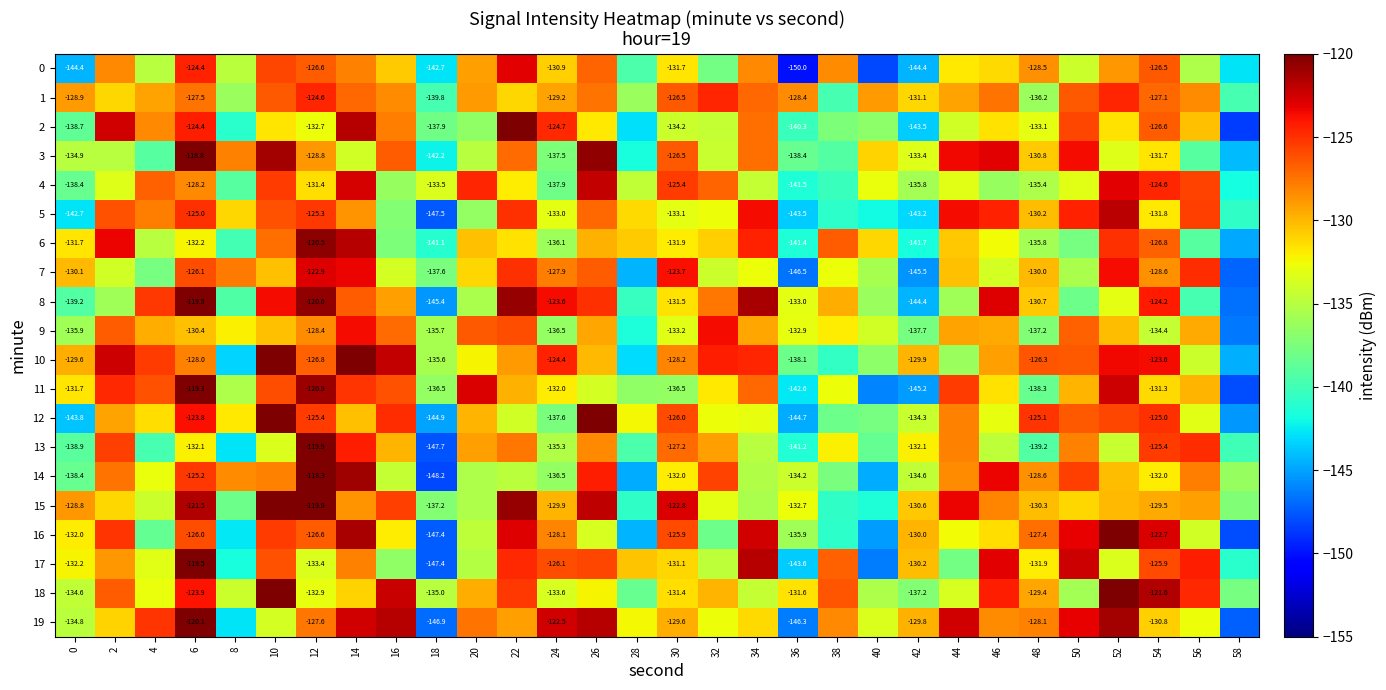

What is the difference between the highest and lowest values at 52?

15.4